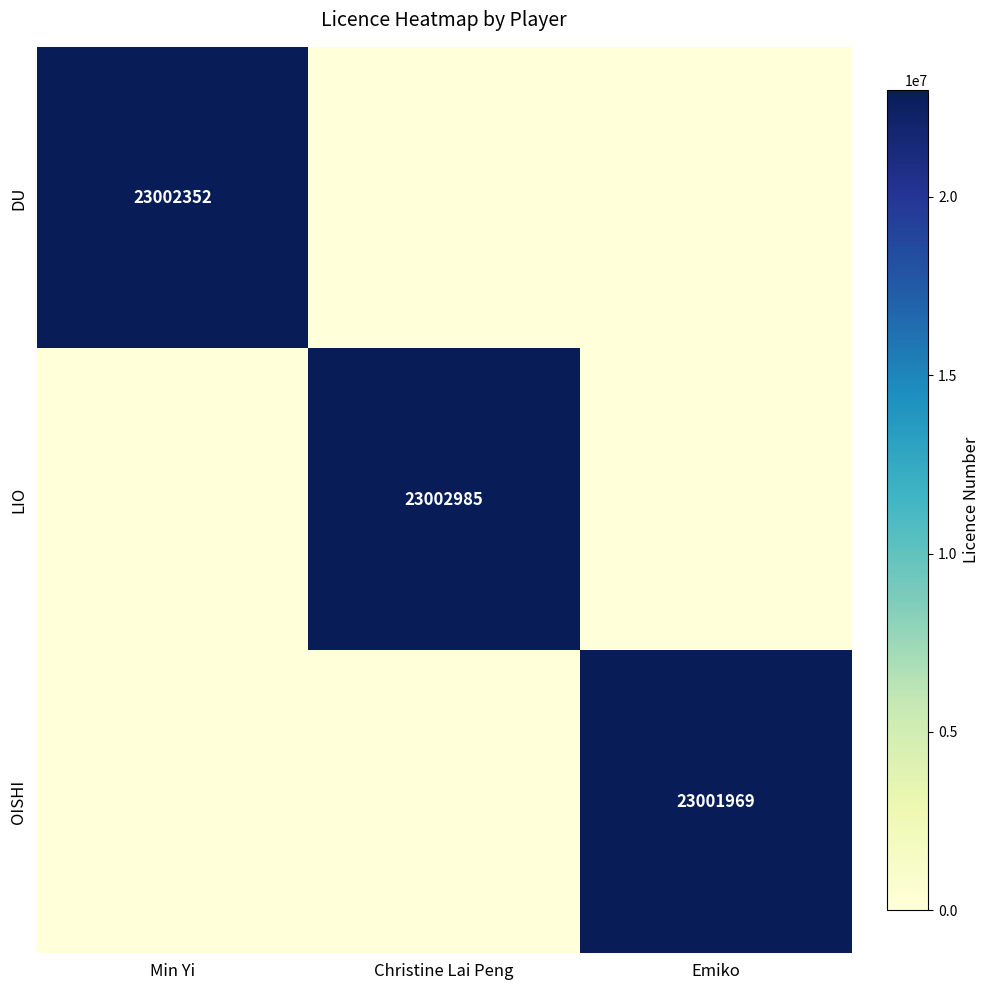

What is the difference between the highest and lowest values at Min Yi?

23002352